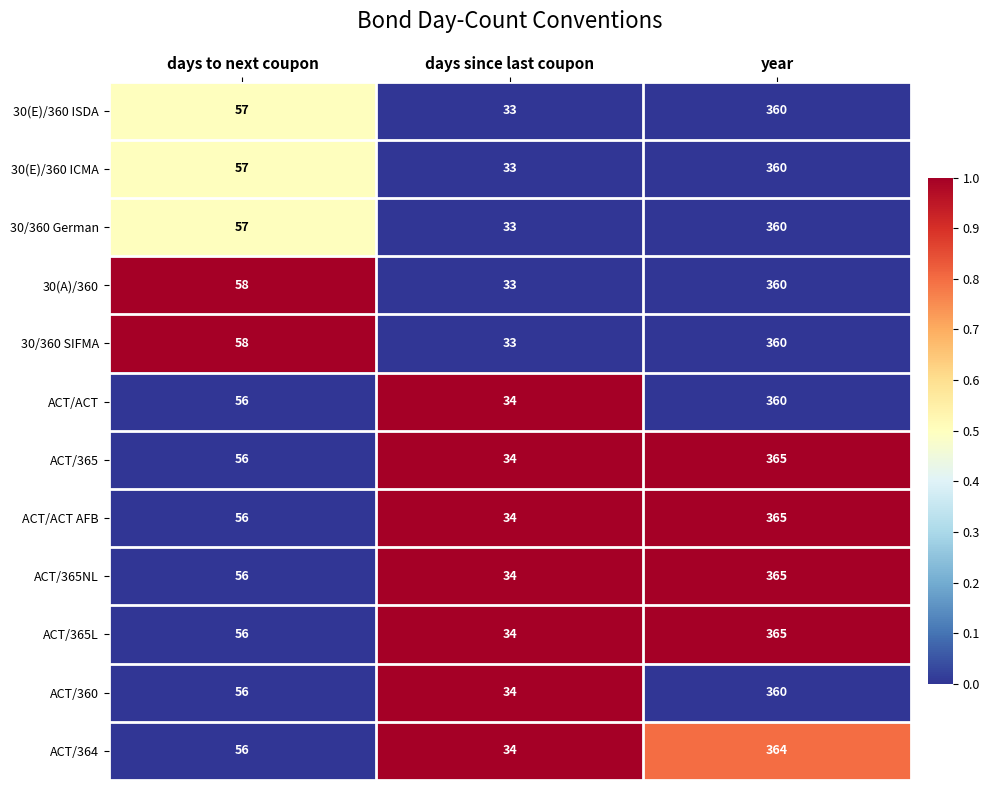

What is the total value across all series at days since last coupon?

403